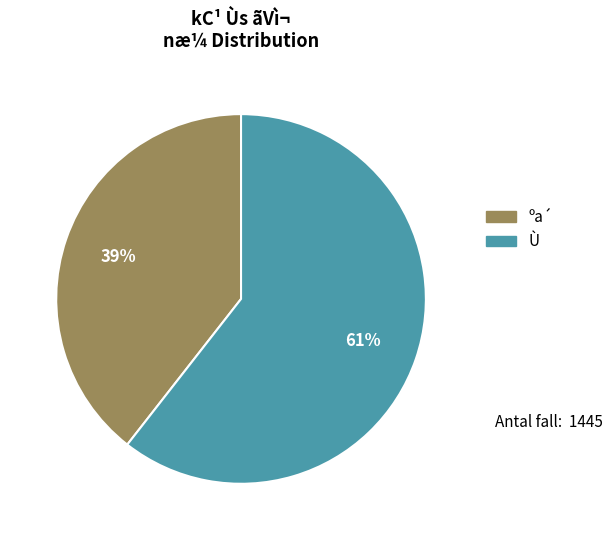

To the nearest percent, what is the average slice percentage?

50%